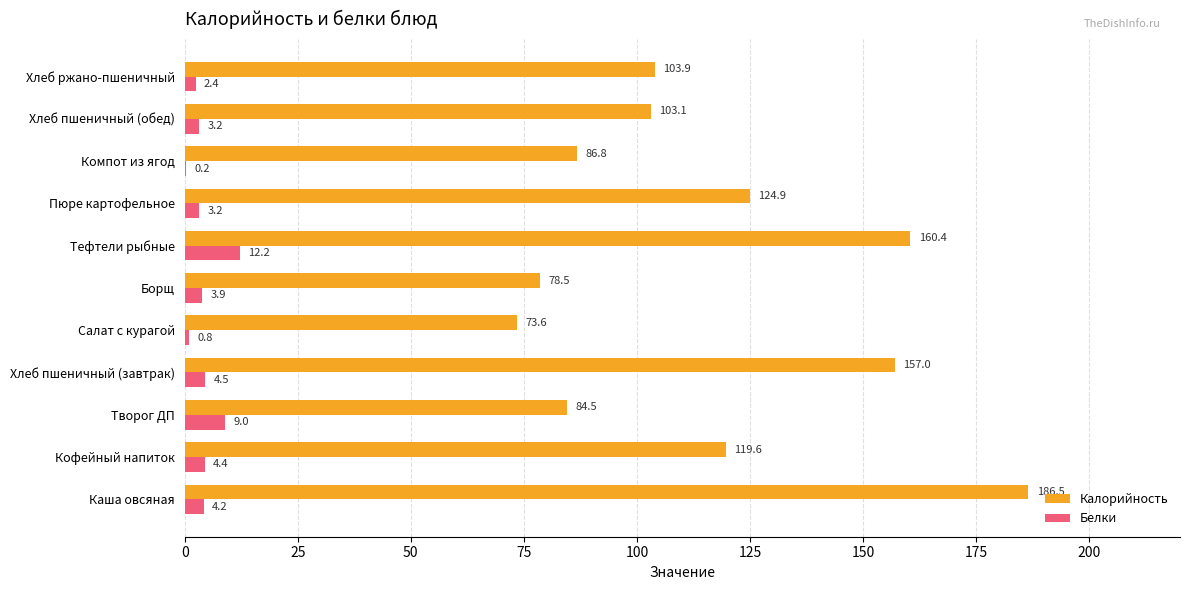

What are all the series names shown in the legend?

Калорийность, Белки